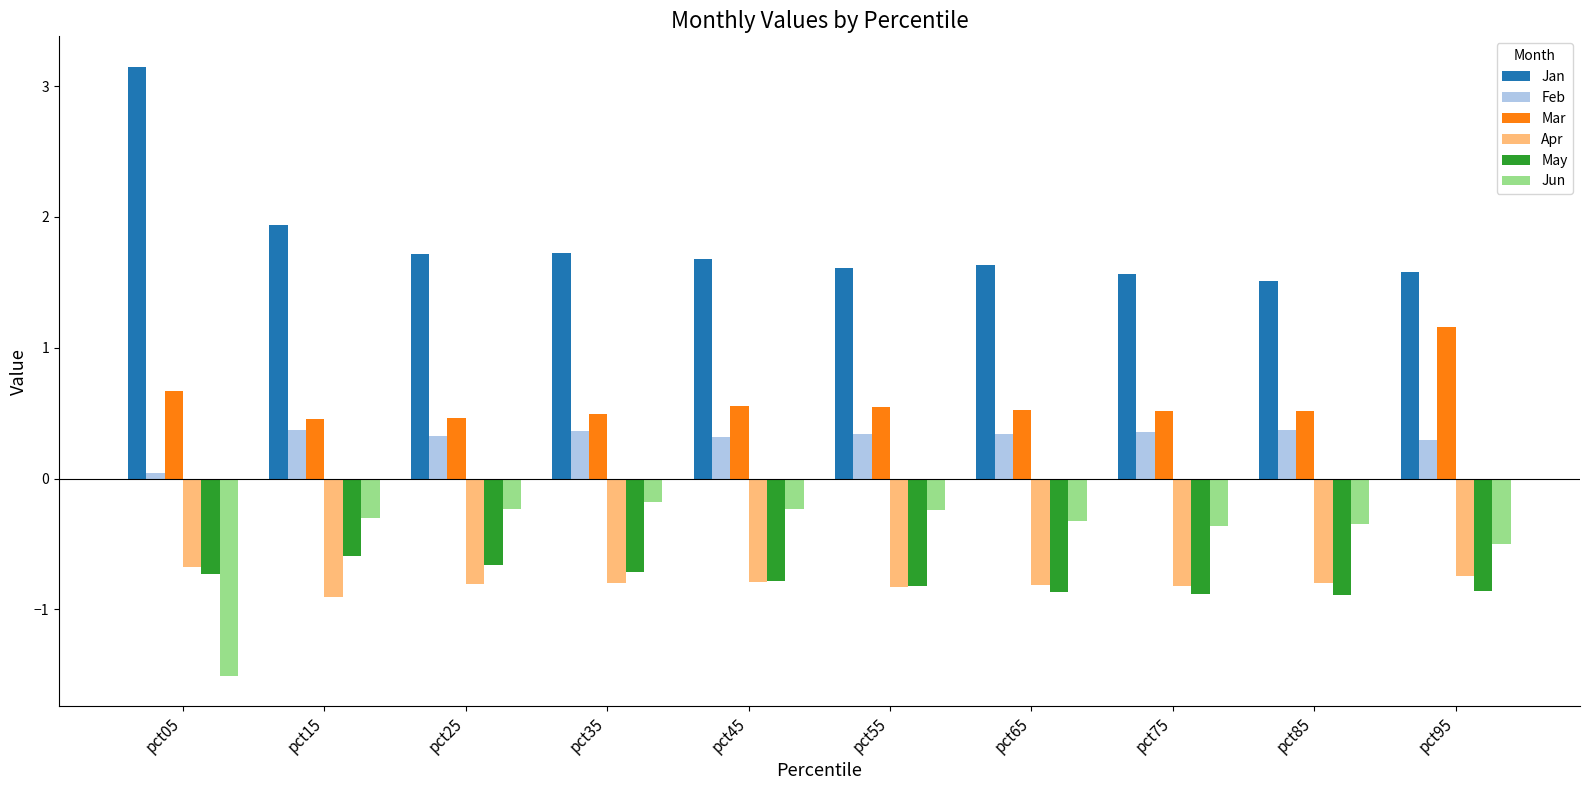

Which label corresponds to the largest value in the chart?

pct05